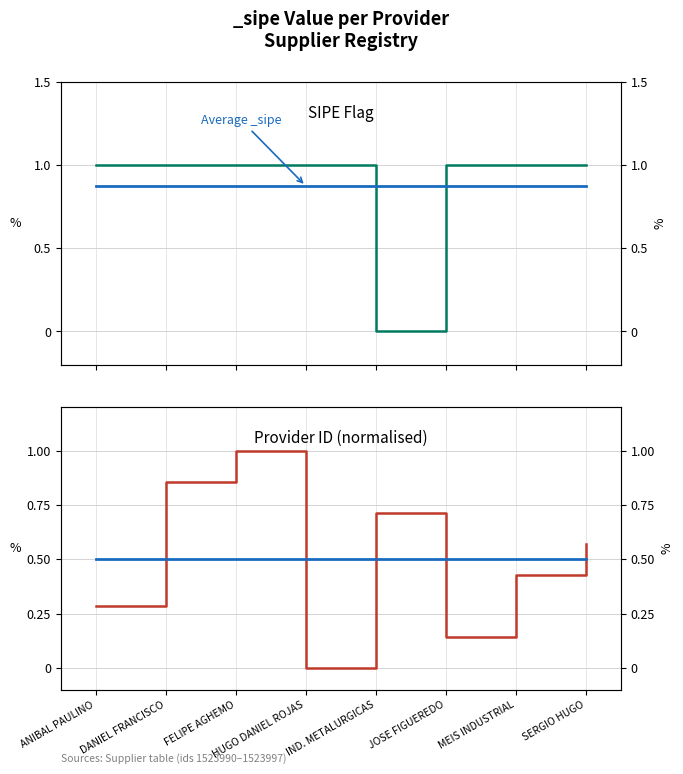

Does the chart have visible grid lines?

Yes